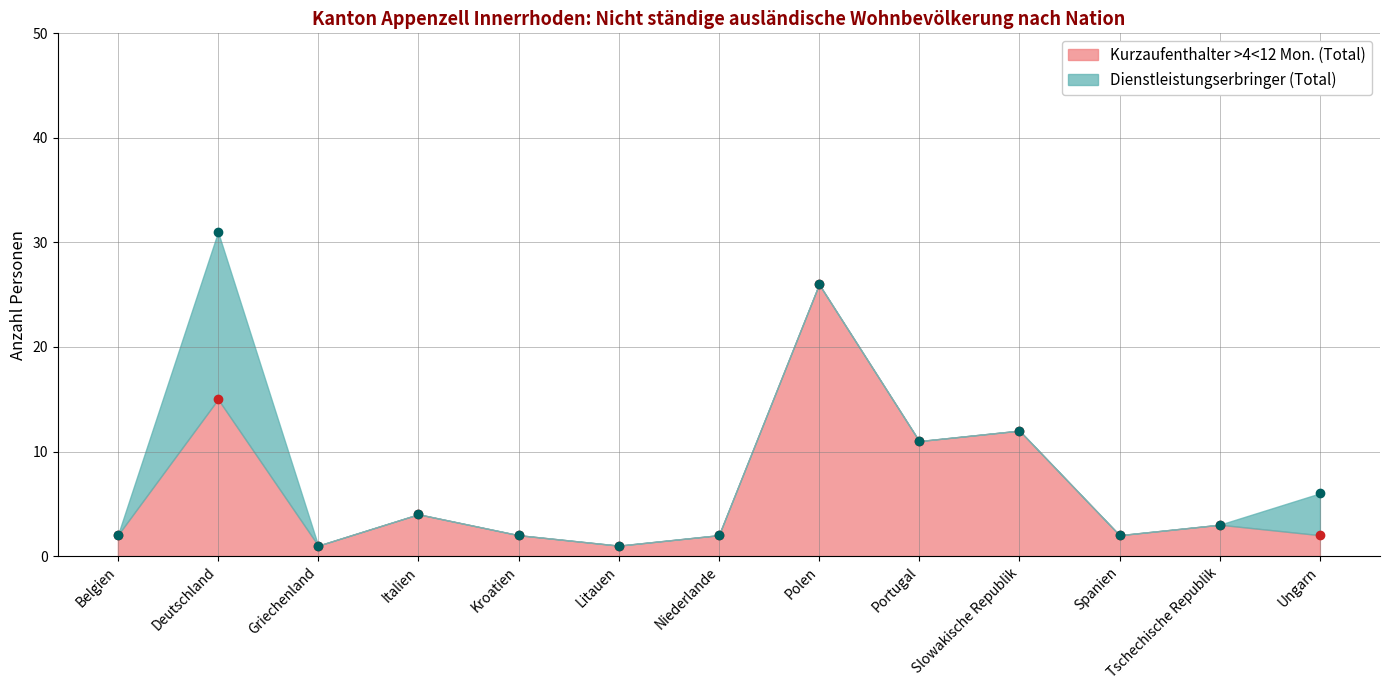

Reading right to left, transcribe all the data shown in this chart.

2	3	2	12	11	26	2	1	2	4	1	15	2